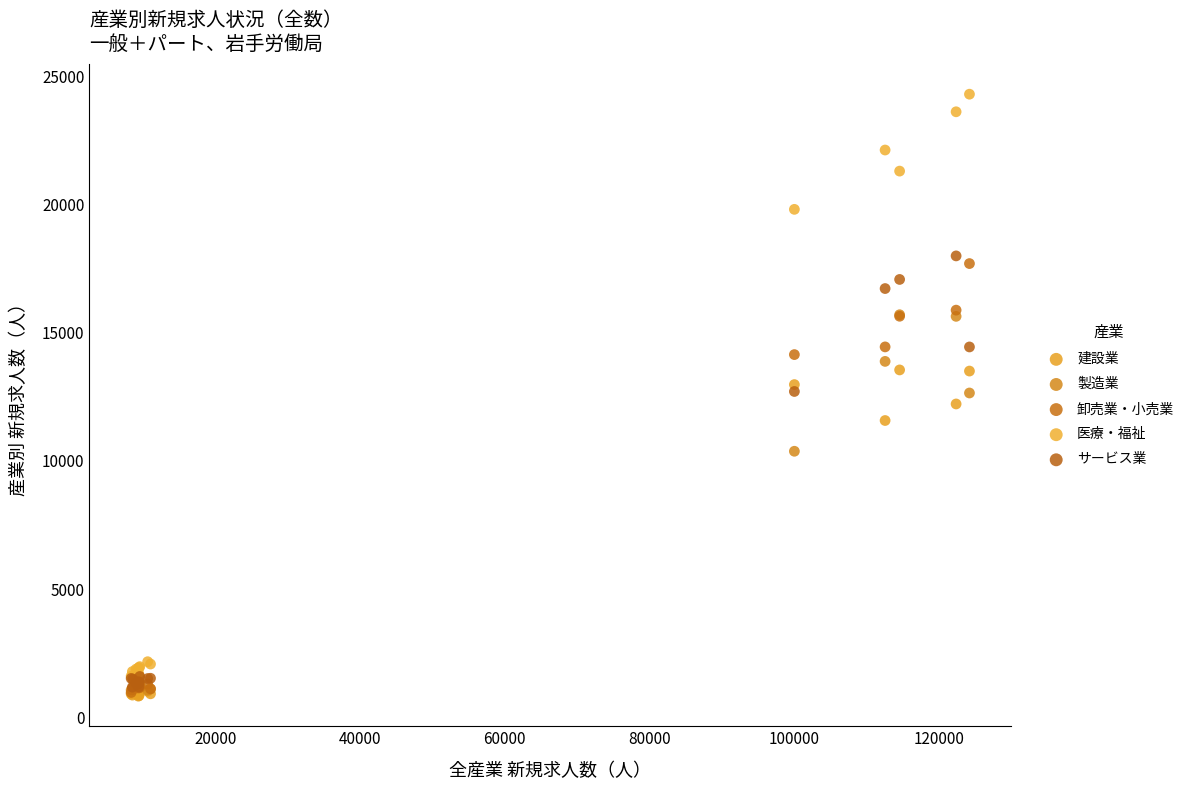

Which series has the widest spread of Y values?

医療・福祉